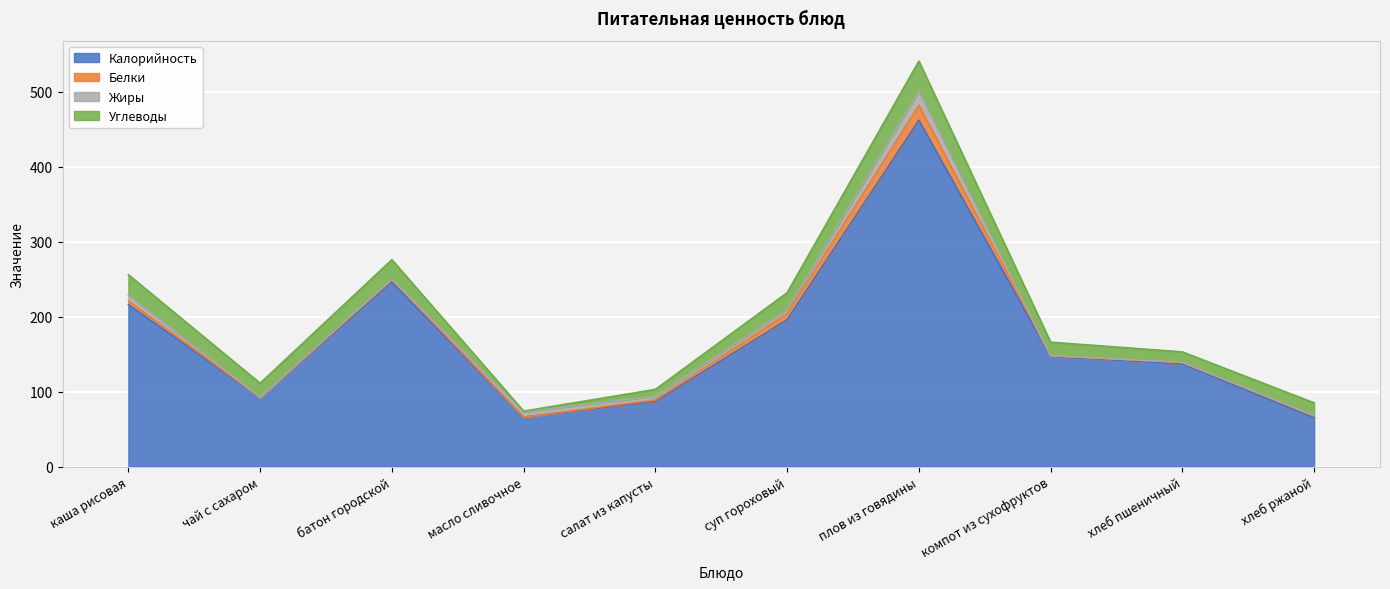

What position from the left is батон городской?

3